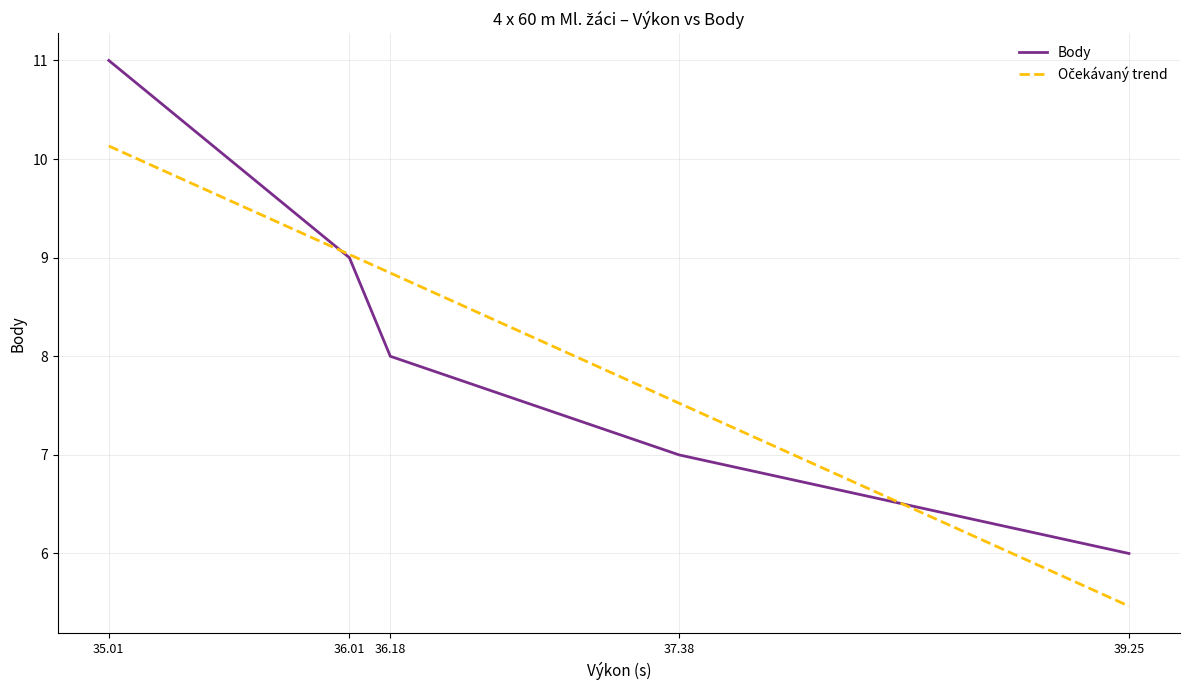

What position from the right is 37.38?

2